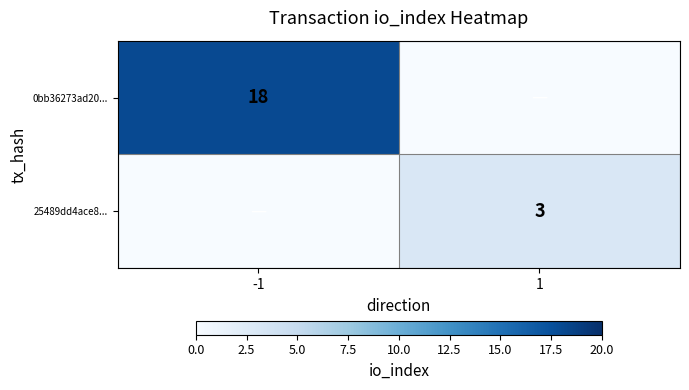

Is it true that 0bb36273ad20... equals 29 at -1?

False